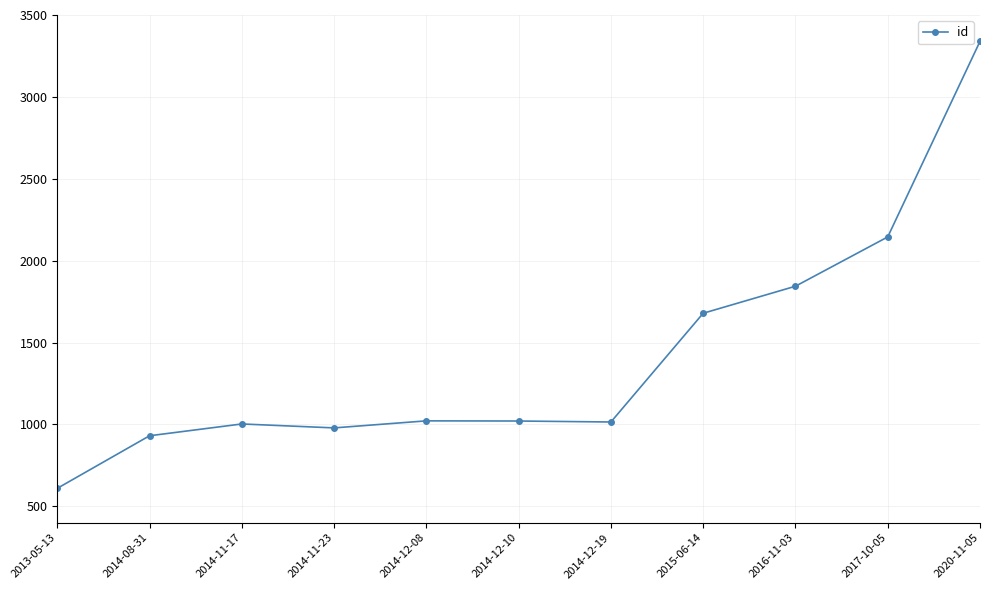

What is the change in value from 2014-08-31 to 2014-12-10?

+90